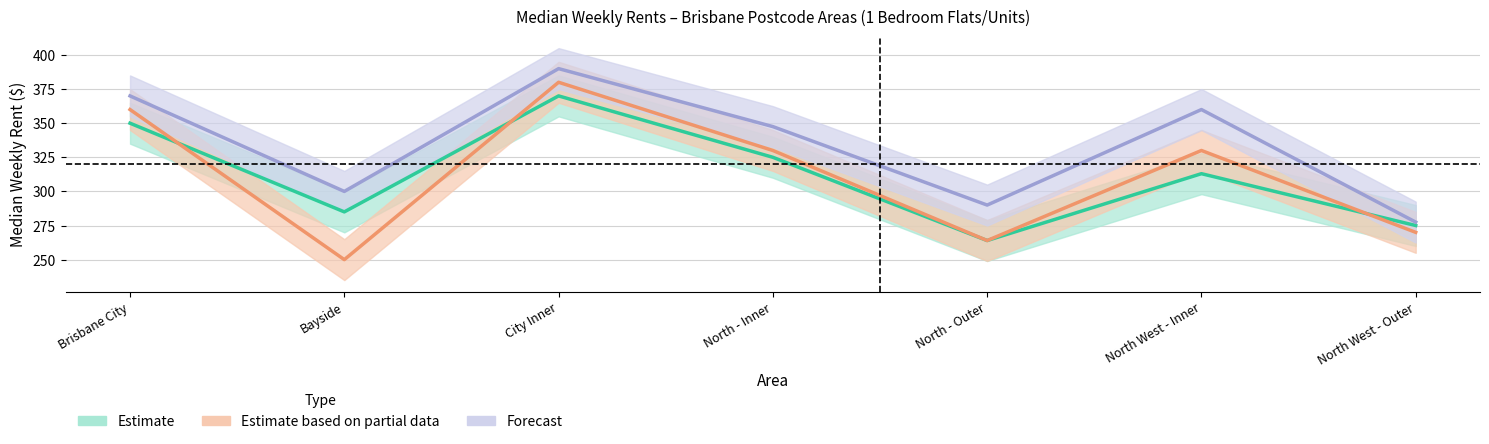

Is the value of Estimate (2019) at Brisbane City greater than the value of Estimate based on partial data (2018) at Bayside?

Yes